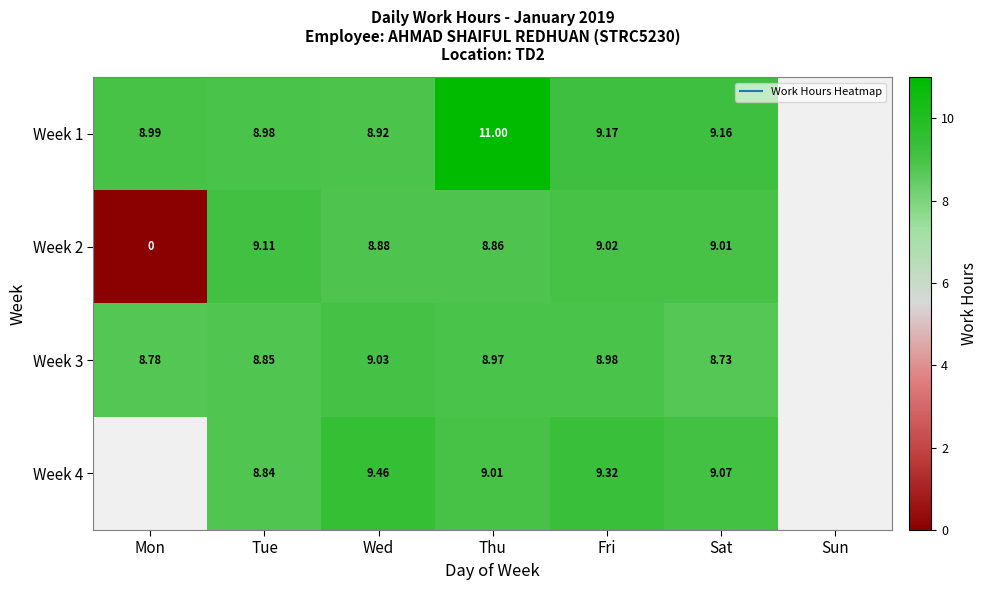

At which category is the sum across all series the highest?

Thu